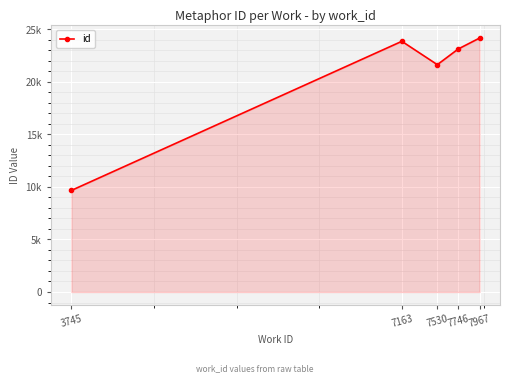

True or false: the data shows 3188 at 3745.

False